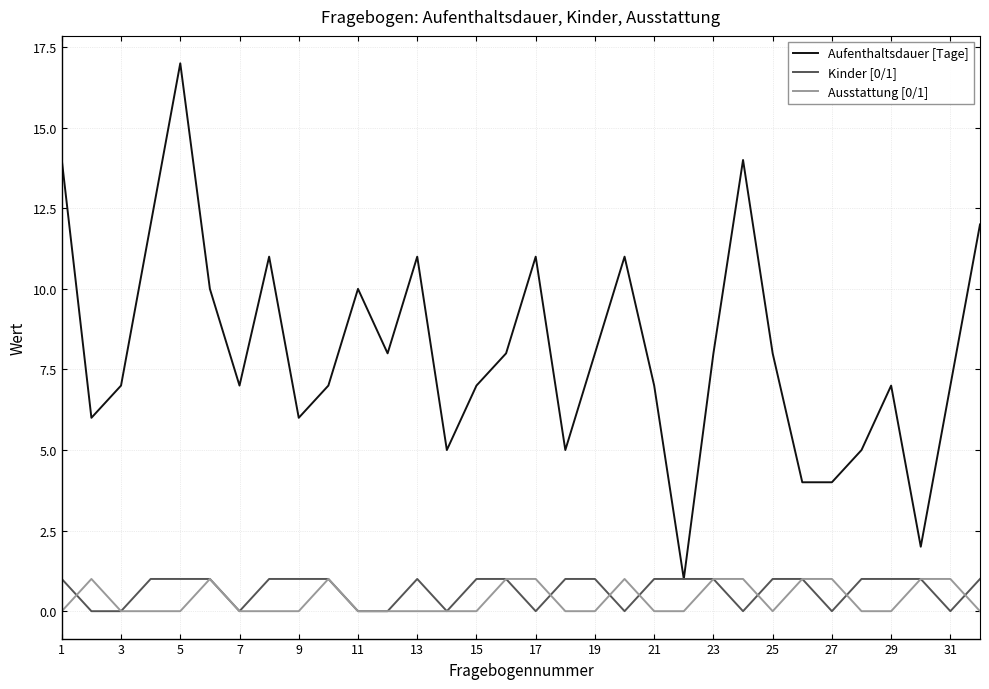

Which series has the largest range (max minus min)?

Aufenthaltsdauer [Tage]